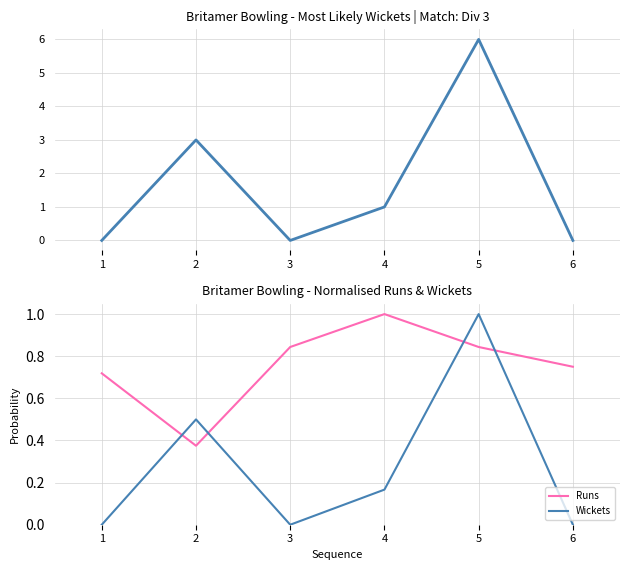

Is the value of Wickets at 1 greater than the value of Runs at 5?

No